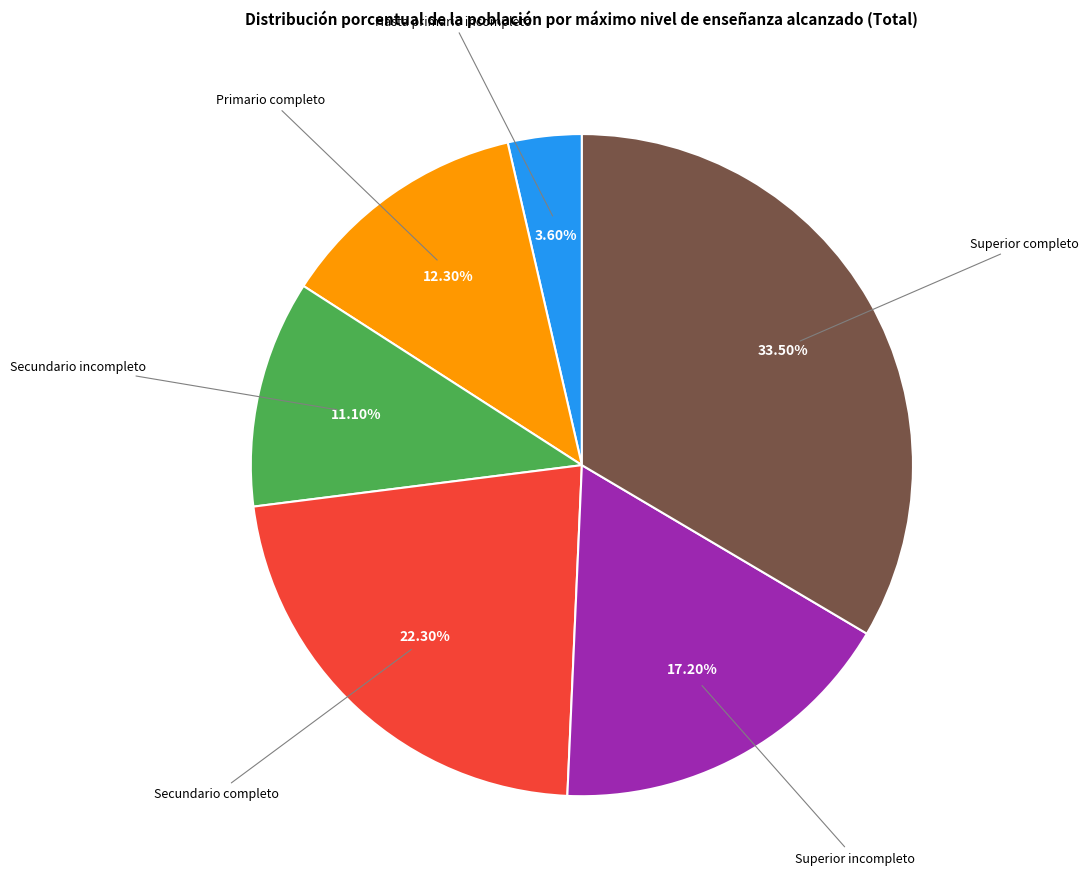

Count the number of slices in the pie.

6